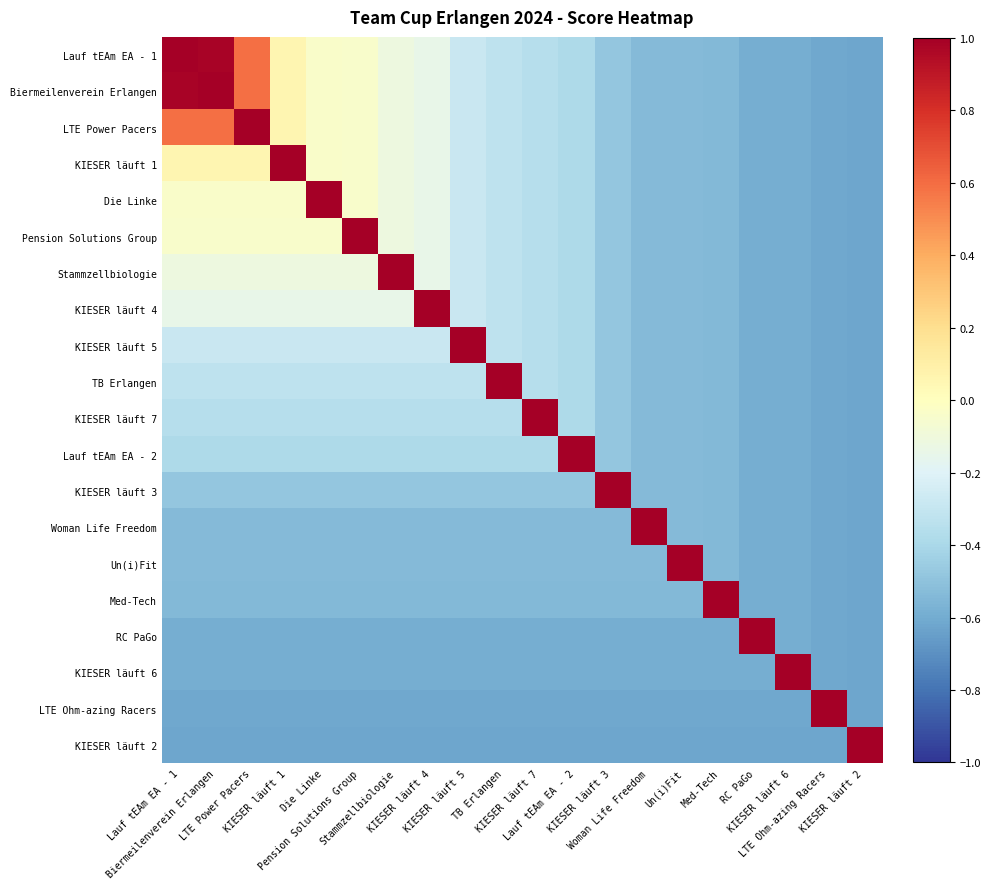

Reading left to right, list all the values displayed in this chart.

Lauf tEAm EA - 1: Lauf tEAm EA - 1=1.0	Biermeilenverein Erlangen=1.0	LTE Power Pacers=0.6	KIESER läuft 1=0.1	Die Linke=-0.0	Pension Solutions Group=-0.0	Stammzellbiologie=-0.1	KIESER läuft 4=-0.1	KIESER läuft 5=-0.3	TB Erlangen=-0.3	KIESER läuft 7=-0.4	Lauf tEAm EA - 2=-0.4	KIESER läuft 3=-0.5	Woman Life Freedom=-0.5	Un(i)Fit=-0.5	Med-Tech=-0.5	RC PaGo=-0.6	KIESER läuft 6=-0.6	LTE Ohm-azing Racers=-0.6	KIESER läuft 2=-0.6
Biermeilenverein Erlangen: Lauf tEAm EA - 1=1.0	Biermeilenverein Erlangen=1.0	LTE Power Pacers=0.6	KIESER läuft 1=0.1	Die Linke=-0.0	Pension Solutions Group=-0.0	Stammzellbiologie=-0.1	KIESER läuft 4=-0.1	KIESER läuft 5=-0.3	TB Erlangen=-0.3	KIESER läuft 7=-0.4	Lauf tEAm EA - 2=-0.4	KIESER läuft 3=-0.5	Woman Life Freedom=-0.5	Un(i)Fit=-0.5	Med-Tech=-0.5	RC PaGo=-0.6	KIESER läuft 6=-0.6	LTE Ohm-azing Racers=-0.6	KIESER läuft 2=-0.6
LTE Power Pacers: Lauf tEAm EA - 1=0.6	Biermeilenverein Erlangen=0.6	LTE Power Pacers=1.0	KIESER läuft 1=0.1	Die Linke=-0.0	Pension Solutions Group=-0.0	Stammzellbiologie=-0.1	KIESER läuft 4=-0.1	KIESER läuft 5=-0.3	TB Erlangen=-0.3	KIESER läuft 7=-0.4	Lauf tEAm EA - 2=-0.4	KIESER läuft 3=-0.5	Woman Life Freedom=-0.5	Un(i)Fit=-0.5	Med-Tech=-0.5	RC PaGo=-0.6	KIESER läuft 6=-0.6	LTE Ohm-azing Racers=-0.6	KIESER läuft 2=-0.6
KIESER läuft 1: Lauf tEAm EA - 1=0.1	Biermeilenverein Erlangen=0.1	LTE Power Pacers=0.1	KIESER läuft 1=1.0	Die Linke=-0.0	Pension Solutions Group=-0.0	Stammzellbiologie=-0.1	KIESER läuft 4=-0.1	KIESER läuft 5=-0.3	TB Erlangen=-0.3	KIESER läuft 7=-0.4	Lauf tEAm EA - 2=-0.4	KIESER läuft 3=-0.5	Woman Life Freedom=-0.5	Un(i)Fit=-0.5	Med-Tech=-0.5	RC PaGo=-0.6	KIESER läuft 6=-0.6	LTE Ohm-azing Racers=-0.6	KIESER läuft 2=-0.6
Die Linke: Lauf tEAm EA - 1=-0.0	Biermeilenverein Erlangen=-0.0	LTE Power Pacers=-0.0	KIESER läuft 1=-0.0	Die Linke=1.0	Pension Solutions Group=-0.0	Stammzellbiologie=-0.1	KIESER läuft 4=-0.1	KIESER läuft 5=-0.3	TB Erlangen=-0.3	KIESER läuft 7=-0.4	Lauf tEAm EA - 2=-0.4	KIESER läuft 3=-0.5	Woman Life Freedom=-0.5	Un(i)Fit=-0.5	Med-Tech=-0.5	RC PaGo=-0.6	KIESER läuft 6=-0.6	LTE Ohm-azing Racers=-0.6	KIESER läuft 2=-0.6
Pension Solutions Group: Lauf tEAm EA - 1=-0.0	Biermeilenverein Erlangen=-0.0	LTE Power Pacers=-0.0	KIESER läuft 1=-0.0	Die Linke=-0.0	Pension Solutions Group=1.0	Stammzellbiologie=-0.1	KIESER läuft 4=-0.1	KIESER läuft 5=-0.3	TB Erlangen=-0.3	KIESER läuft 7=-0.4	Lauf tEAm EA - 2=-0.4	KIESER läuft 3=-0.5	Woman Life Freedom=-0.5	Un(i)Fit=-0.5	Med-Tech=-0.5	RC PaGo=-0.6	KIESER läuft 6=-0.6	LTE Ohm-azing Racers=-0.6	KIESER läuft 2=-0.6
Stammzellbiologie: Lauf tEAm EA - 1=-0.1	Biermeilenverein Erlangen=-0.1	LTE Power Pacers=-0.1	KIESER läuft 1=-0.1	Die Linke=-0.1	Pension Solutions Group=-0.1	Stammzellbiologie=1.0	KIESER läuft 4=-0.1	KIESER läuft 5=-0.3	TB Erlangen=-0.3	KIESER läuft 7=-0.4	Lauf tEAm EA - 2=-0.4	KIESER läuft 3=-0.5	Woman Life Freedom=-0.5	Un(i)Fit=-0.5	Med-Tech=-0.5	RC PaGo=-0.6	KIESER läuft 6=-0.6	LTE Ohm-azing Racers=-0.6	KIESER läuft 2=-0.6
KIESER läuft 4: Lauf tEAm EA - 1=-0.1	Biermeilenverein Erlangen=-0.1	LTE Power Pacers=-0.1	KIESER läuft 1=-0.1	Die Linke=-0.1	Pension Solutions Group=-0.1	Stammzellbiologie=-0.1	KIESER läuft 4=1.0	KIESER läuft 5=-0.3	TB Erlangen=-0.3	KIESER läuft 7=-0.4	Lauf tEAm EA - 2=-0.4	KIESER läuft 3=-0.5	Woman Life Freedom=-0.5	Un(i)Fit=-0.5	Med-Tech=-0.5	RC PaGo=-0.6	KIESER läuft 6=-0.6	LTE Ohm-azing Racers=-0.6	KIESER läuft 2=-0.6
KIESER läuft 5: Lauf tEAm EA - 1=-0.3	Biermeilenverein Erlangen=-0.3	LTE Power Pacers=-0.3	KIESER läuft 1=-0.3	Die Linke=-0.3	Pension Solutions Group=-0.3	Stammzellbiologie=-0.3	KIESER läuft 4=-0.3	KIESER läuft 5=1.0	TB Erlangen=-0.3	KIESER läuft 7=-0.4	Lauf tEAm EA - 2=-0.4	KIESER läuft 3=-0.5	Woman Life Freedom=-0.5	Un(i)Fit=-0.5	Med-Tech=-0.5	RC PaGo=-0.6	KIESER läuft 6=-0.6	LTE Ohm-azing Racers=-0.6	KIESER läuft 2=-0.6
TB Erlangen: Lauf tEAm EA - 1=-0.3	Biermeilenverein Erlangen=-0.3	LTE Power Pacers=-0.3	KIESER läuft 1=-0.3	Die Linke=-0.3	Pension Solutions Group=-0.3	Stammzellbiologie=-0.3	KIESER läuft 4=-0.3	KIESER läuft 5=-0.3	TB Erlangen=1.0	KIESER läuft 7=-0.4	Lauf tEAm EA - 2=-0.4	KIESER läuft 3=-0.5	Woman Life Freedom=-0.5	Un(i)Fit=-0.5	Med-Tech=-0.5	RC PaGo=-0.6	KIESER läuft 6=-0.6	LTE Ohm-azing Racers=-0.6	KIESER läuft 2=-0.6
KIESER läuft 7: Lauf tEAm EA - 1=-0.4	Biermeilenverein Erlangen=-0.4	LTE Power Pacers=-0.4	KIESER läuft 1=-0.4	Die Linke=-0.4	Pension Solutions Group=-0.4	Stammzellbiologie=-0.4	KIESER läuft 4=-0.4	KIESER läuft 5=-0.4	TB Erlangen=-0.4	KIESER läuft 7=1.0	Lauf tEAm EA - 2=-0.4	KIESER läuft 3=-0.5	Woman Life Freedom=-0.5	Un(i)Fit=-0.5	Med-Tech=-0.5	RC PaGo=-0.6	KIESER läuft 6=-0.6	LTE Ohm-azing Racers=-0.6	KIESER läuft 2=-0.6
Lauf tEAm EA - 2: Lauf tEAm EA - 1=-0.4	Biermeilenverein Erlangen=-0.4	LTE Power Pacers=-0.4	KIESER läuft 1=-0.4	Die Linke=-0.4	Pension Solutions Group=-0.4	Stammzellbiologie=-0.4	KIESER läuft 4=-0.4	KIESER läuft 5=-0.4	TB Erlangen=-0.4	KIESER läuft 7=-0.4	Lauf tEAm EA - 2=1.0	KIESER läuft 3=-0.5	Woman Life Freedom=-0.5	Un(i)Fit=-0.5	Med-Tech=-0.5	RC PaGo=-0.6	KIESER läuft 6=-0.6	LTE Ohm-azing Racers=-0.6	KIESER läuft 2=-0.6
KIESER läuft 3: Lauf tEAm EA - 1=-0.5	Biermeilenverein Erlangen=-0.5	LTE Power Pacers=-0.5	KIESER läuft 1=-0.5	Die Linke=-0.5	Pension Solutions Group=-0.5	Stammzellbiologie=-0.5	KIESER läuft 4=-0.5	KIESER läuft 5=-0.5	TB Erlangen=-0.5	KIESER läuft 7=-0.5	Lauf tEAm EA - 2=-0.5	KIESER läuft 3=1.0	Woman Life Freedom=-0.5	Un(i)Fit=-0.5	Med-Tech=-0.5	RC PaGo=-0.6	KIESER läuft 6=-0.6	LTE Ohm-azing Racers=-0.6	KIESER läuft 2=-0.6
Woman Life Freedom: Lauf tEAm EA - 1=-0.5	Biermeilenverein Erlangen=-0.5	LTE Power Pacers=-0.5	KIESER läuft 1=-0.5	Die Linke=-0.5	Pension Solutions Group=-0.5	Stammzellbiologie=-0.5	KIESER läuft 4=-0.5	KIESER läuft 5=-0.5	TB Erlangen=-0.5	KIESER läuft 7=-0.5	Lauf tEAm EA - 2=-0.5	KIESER läuft 3=-0.5	Woman Life Freedom=1.0	Un(i)Fit=-0.5	Med-Tech=-0.5	RC PaGo=-0.6	KIESER läuft 6=-0.6	LTE Ohm-azing Racers=-0.6	KIESER läuft 2=-0.6
Un(i)Fit: Lauf tEAm EA - 1=-0.5	Biermeilenverein Erlangen=-0.5	LTE Power Pacers=-0.5	KIESER läuft 1=-0.5	Die Linke=-0.5	Pension Solutions Group=-0.5	Stammzellbiologie=-0.5	KIESER läuft 4=-0.5	KIESER läuft 5=-0.5	TB Erlangen=-0.5	KIESER läuft 7=-0.5	Lauf tEAm EA - 2=-0.5	KIESER läuft 3=-0.5	Woman Life Freedom=-0.5	Un(i)Fit=1.0	Med-Tech=-0.5	RC PaGo=-0.6	KIESER läuft 6=-0.6	LTE Ohm-azing Racers=-0.6	KIESER läuft 2=-0.6
Med-Tech: Lauf tEAm EA - 1=-0.5	Biermeilenverein Erlangen=-0.5	LTE Power Pacers=-0.5	KIESER läuft 1=-0.5	Die Linke=-0.5	Pension Solutions Group=-0.5	Stammzellbiologie=-0.5	KIESER läuft 4=-0.5	KIESER läuft 5=-0.5	TB Erlangen=-0.5	KIESER läuft 7=-0.5	Lauf tEAm EA - 2=-0.5	KIESER läuft 3=-0.5	Woman Life Freedom=-0.5	Un(i)Fit=-0.5	Med-Tech=1.0	RC PaGo=-0.6	KIESER läuft 6=-0.6	LTE Ohm-azing Racers=-0.6	KIESER läuft 2=-0.6
RC PaGo: Lauf tEAm EA - 1=-0.6	Biermeilenverein Erlangen=-0.6	LTE Power Pacers=-0.6	KIESER läuft 1=-0.6	Die Linke=-0.6	Pension Solutions Group=-0.6	Stammzellbiologie=-0.6	KIESER läuft 4=-0.6	KIESER läuft 5=-0.6	TB Erlangen=-0.6	KIESER läuft 7=-0.6	Lauf tEAm EA - 2=-0.6	KIESER läuft 3=-0.6	Woman Life Freedom=-0.6	Un(i)Fit=-0.6	Med-Tech=-0.6	RC PaGo=1.0	KIESER läuft 6=-0.6	LTE Ohm-azing Racers=-0.6	KIESER läuft 2=-0.6
KIESER läuft 6: Lauf tEAm EA - 1=-0.6	Biermeilenverein Erlangen=-0.6	LTE Power Pacers=-0.6	KIESER läuft 1=-0.6	Die Linke=-0.6	Pension Solutions Group=-0.6	Stammzellbiologie=-0.6	KIESER läuft 4=-0.6	KIESER läuft 5=-0.6	TB Erlangen=-0.6	KIESER läuft 7=-0.6	Lauf tEAm EA - 2=-0.6	KIESER läuft 3=-0.6	Woman Life Freedom=-0.6	Un(i)Fit=-0.6	Med-Tech=-0.6	RC PaGo=-0.6	KIESER läuft 6=1.0	LTE Ohm-azing Racers=-0.6	KIESER läuft 2=-0.6
LTE Ohm-azing Racers: Lauf tEAm EA - 1=-0.6	Biermeilenverein Erlangen=-0.6	LTE Power Pacers=-0.6	KIESER läuft 1=-0.6	Die Linke=-0.6	Pension Solutions Group=-0.6	Stammzellbiologie=-0.6	KIESER läuft 4=-0.6	KIESER läuft 5=-0.6	TB Erlangen=-0.6	KIESER läuft 7=-0.6	Lauf tEAm EA - 2=-0.6	KIESER läuft 3=-0.6	Woman Life Freedom=-0.6	Un(i)Fit=-0.6	Med-Tech=-0.6	RC PaGo=-0.6	KIESER läuft 6=-0.6	LTE Ohm-azing Racers=1.0	KIESER läuft 2=-0.6
KIESER läuft 2: Lauf tEAm EA - 1=-0.6	Biermeilenverein Erlangen=-0.6	LTE Power Pacers=-0.6	KIESER läuft 1=-0.6	Die Linke=-0.6	Pension Solutions Group=-0.6	Stammzellbiologie=-0.6	KIESER läuft 4=-0.6	KIESER läuft 5=-0.6	TB Erlangen=-0.6	KIESER läuft 7=-0.6	Lauf tEAm EA - 2=-0.6	KIESER läuft 3=-0.6	Woman Life Freedom=-0.6	Un(i)Fit=-0.6	Med-Tech=-0.6	RC PaGo=-0.6	KIESER läuft 6=-0.6	LTE Ohm-azing Racers=-0.6	KIESER läuft 2=1.0